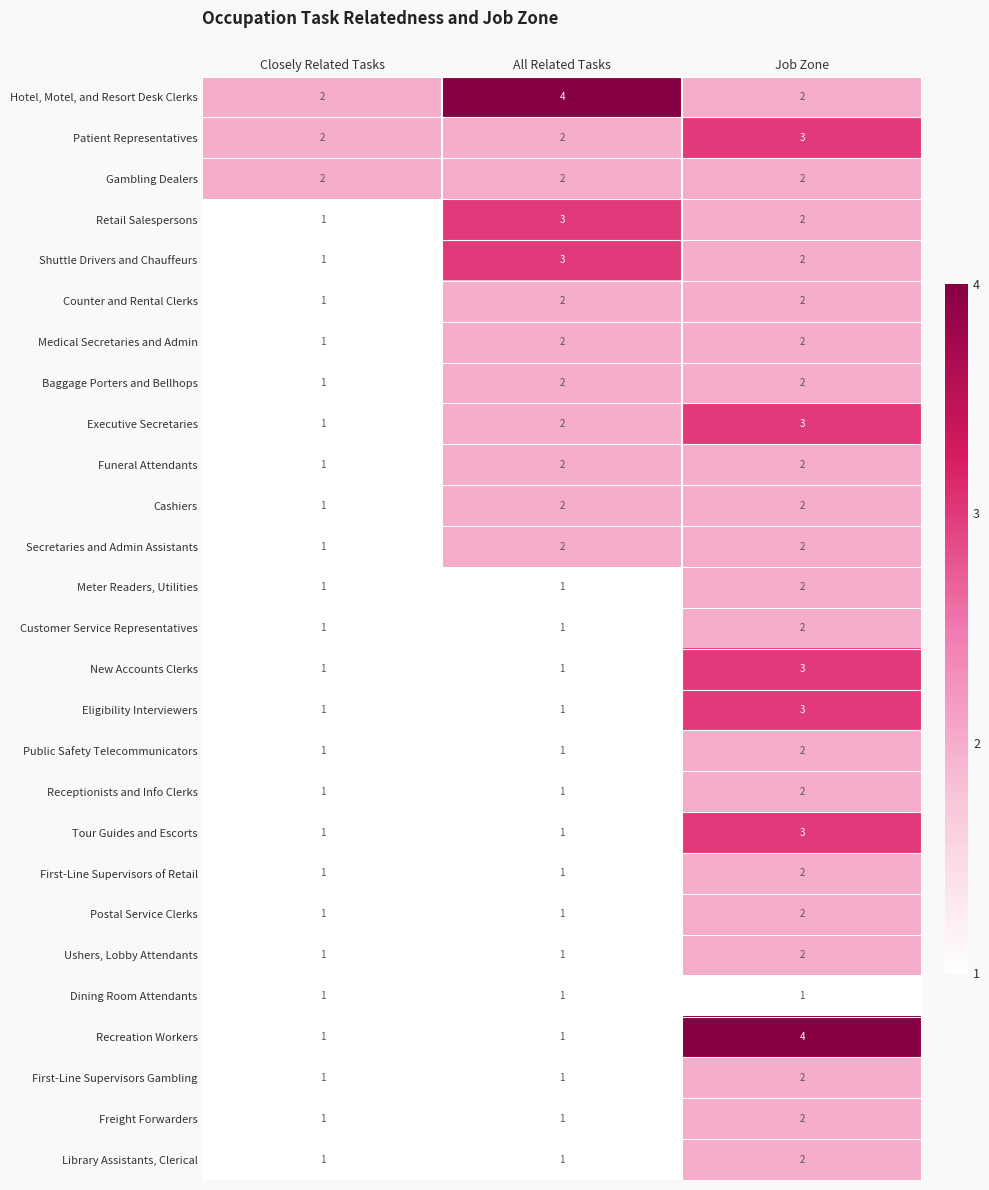

What is the total value across all series at All Related Tasks?

43